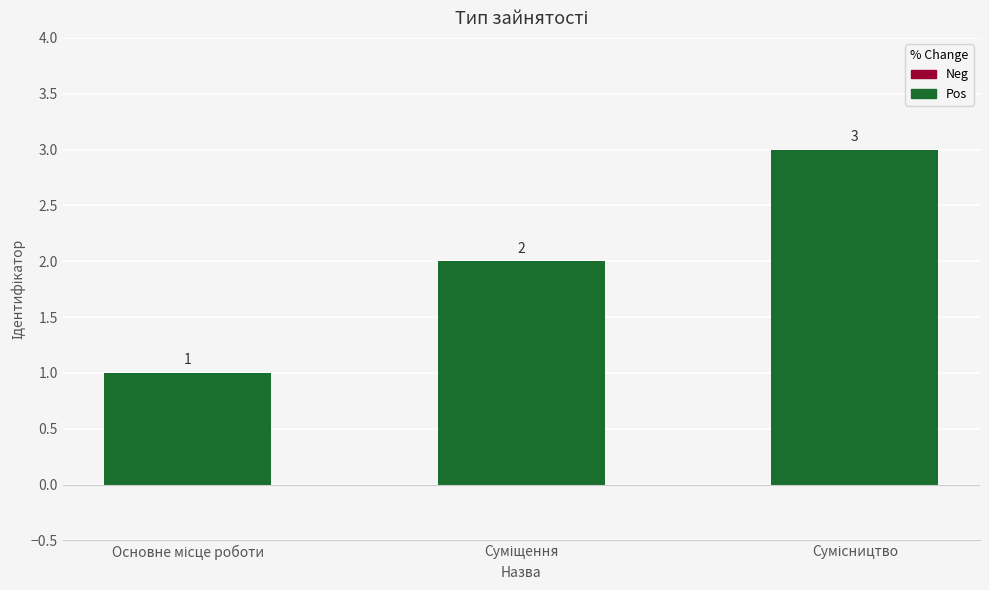

Count the values in the range 1 to 3.

3